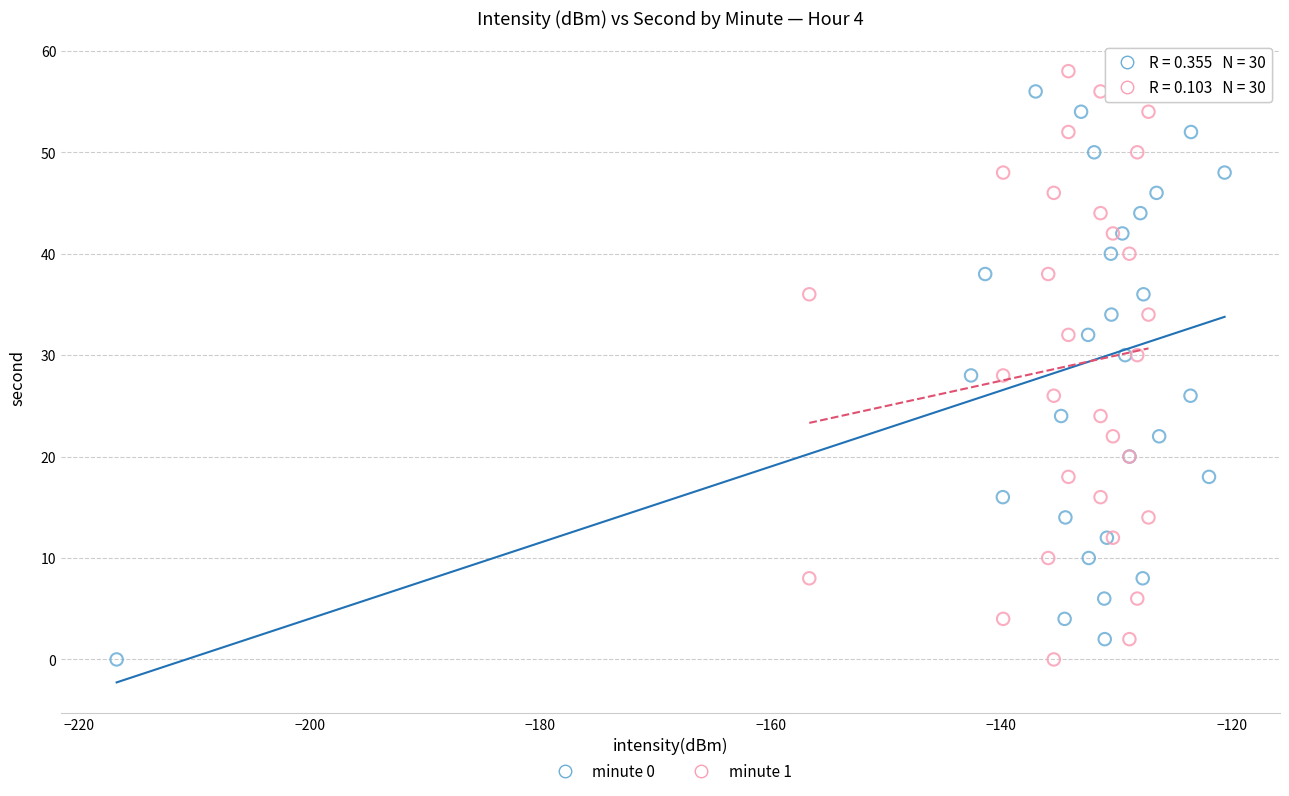

What are all the series names shown in the legend?

minute 0, minute 1